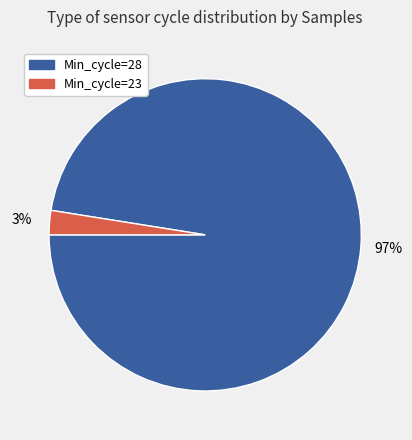

Is there a majority slice in this chart?

Yes